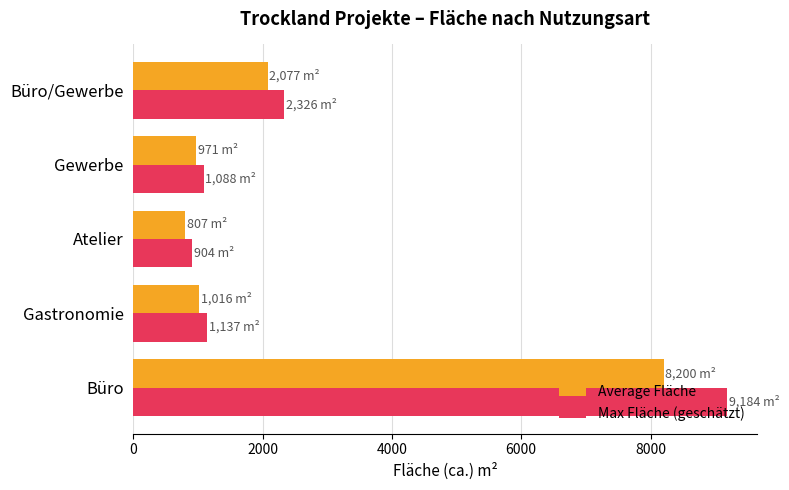

What is the sum of the Max Fläche (geschätzt) values at Büro/Gewerbe and Gewerbe?

3413.4